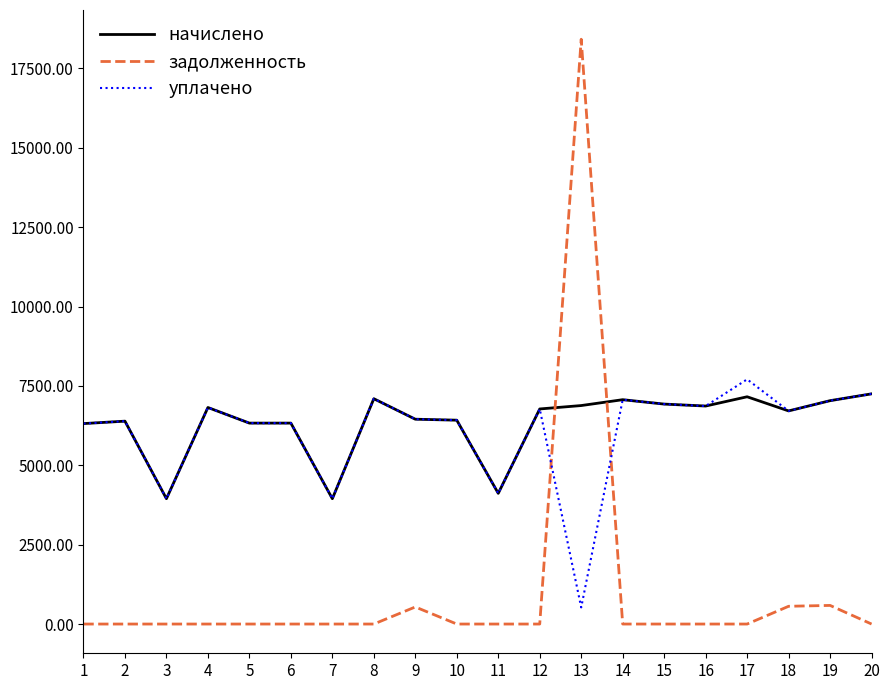

The уплачено series shows 7034.9 at 19. True or false?

True